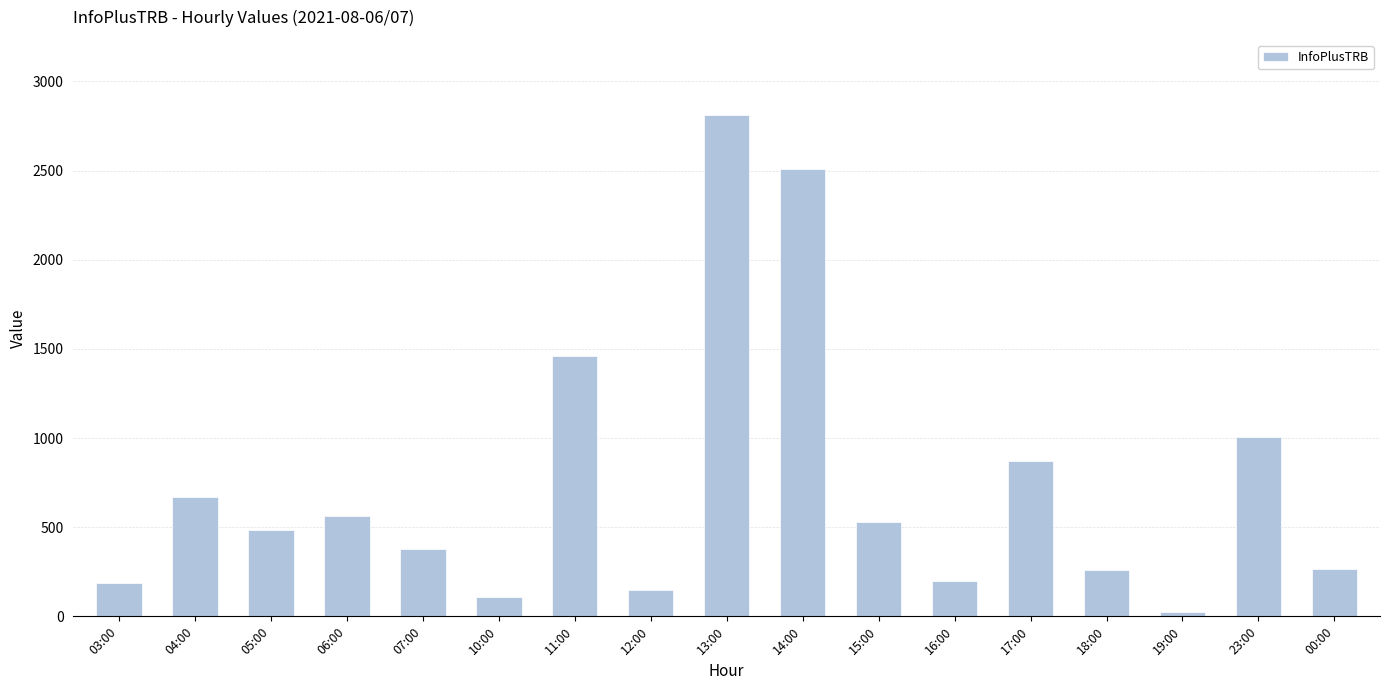

The value at 14:00 is 2509. True or false?

True